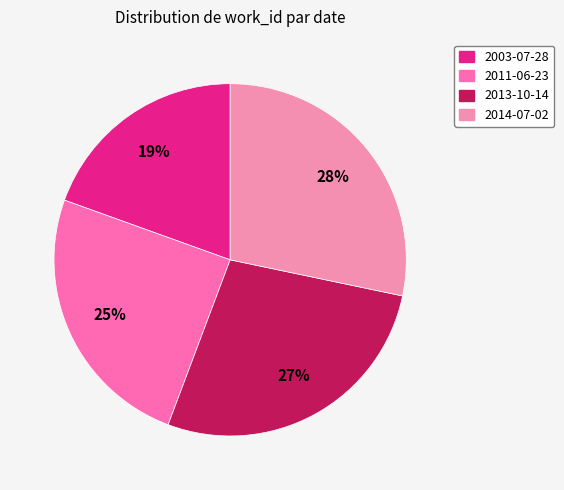

Between 2013-10-14 and 2011-06-23, which is larger?

2013-10-14